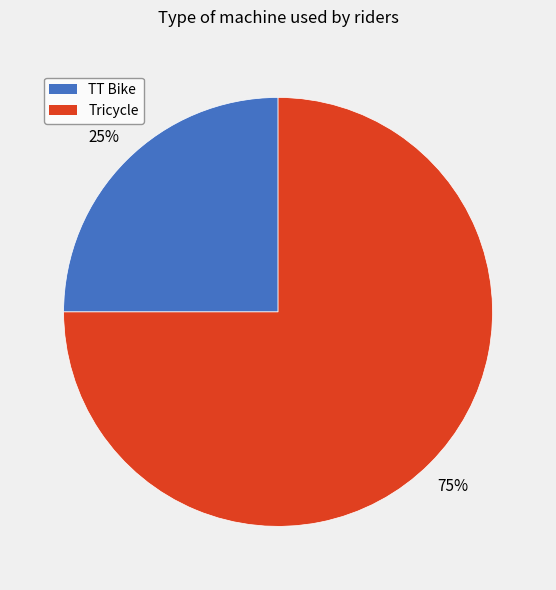

To the nearest percent, what is the difference between the largest and smallest slice percentages?

50%